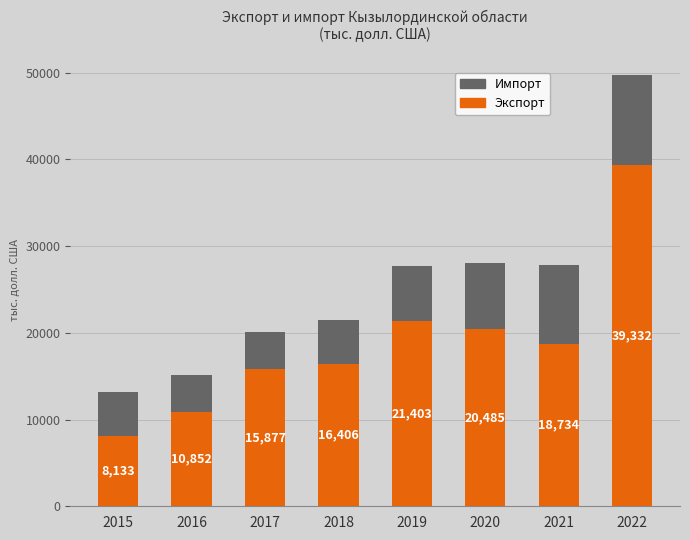

At which category is the sum across all series the highest?

2022